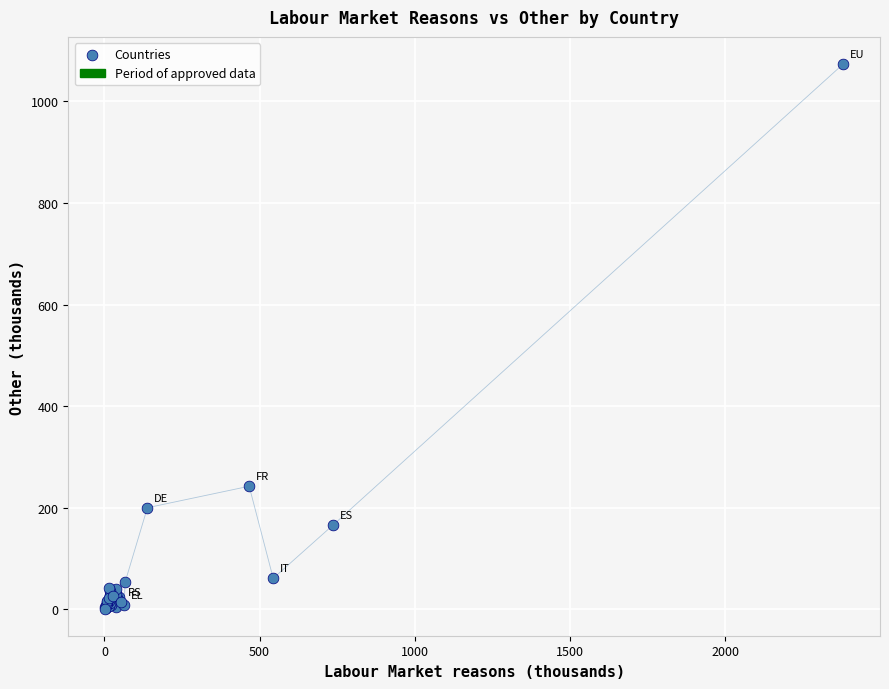

What Y value in the scatter plot is closest to 537?

242.4